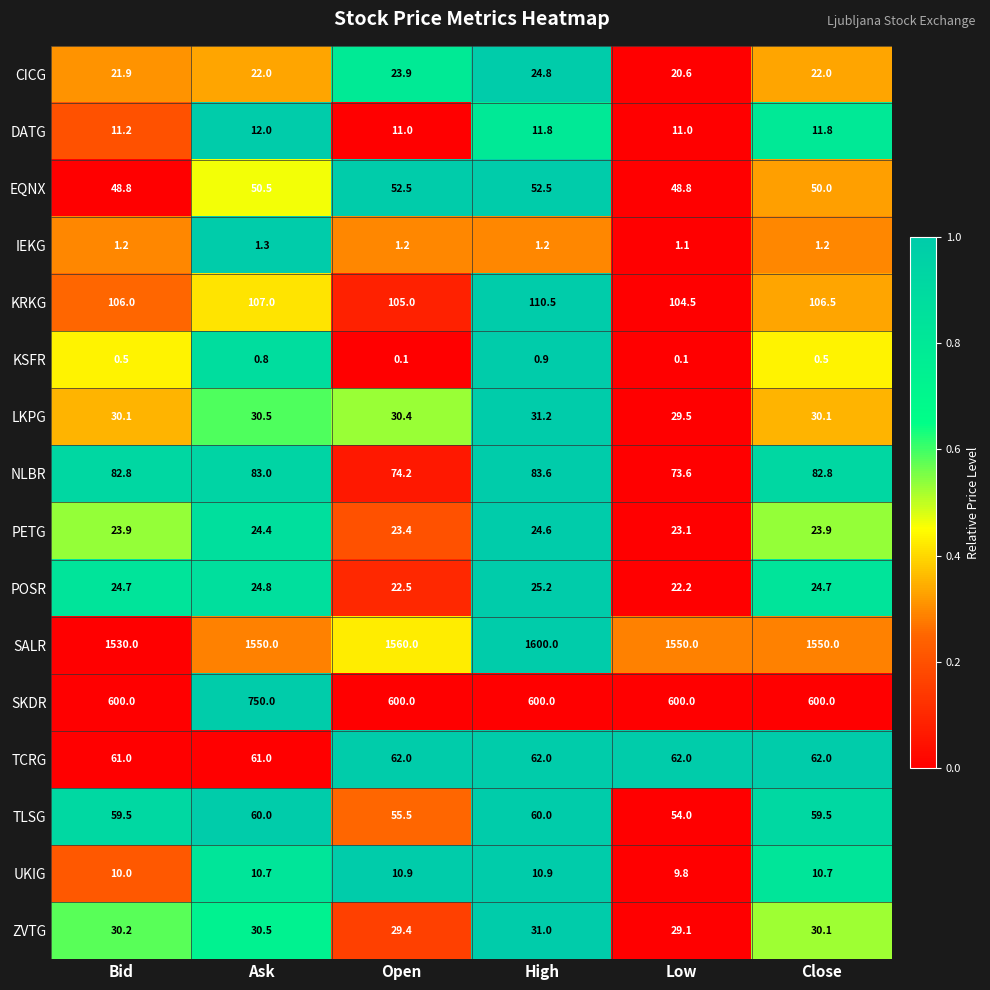

True or false: DATG has a value of 11.8 at Close.

True